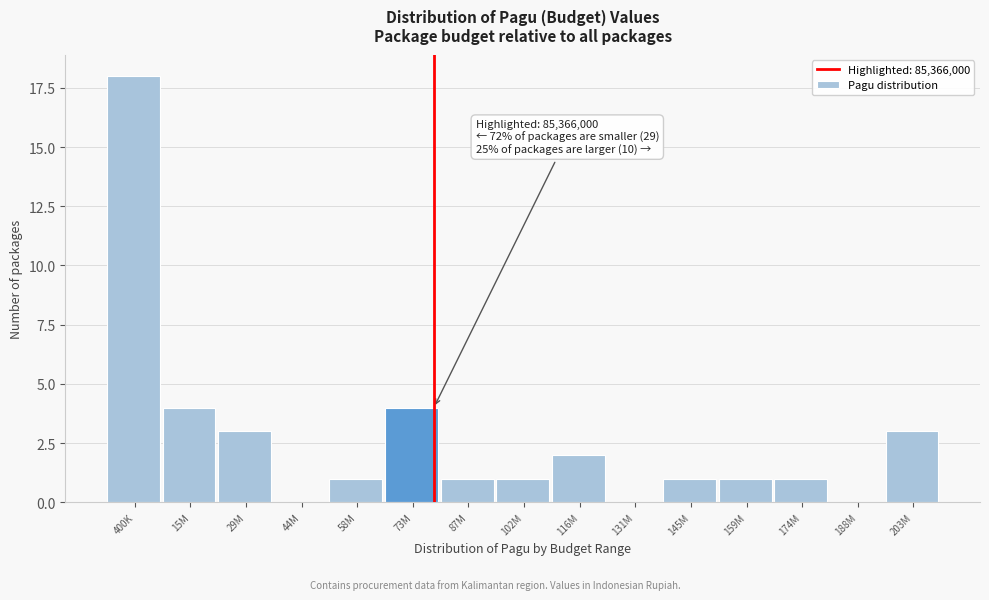

Reading left to right, extract all data points from this chart.

400K=18	15M=4	29M=3	44M=0	58M=1	73M=4	87M=1	102M=1	116M=2	131M=0	145M=1	159M=1	174M=1	188M=0	203M=3